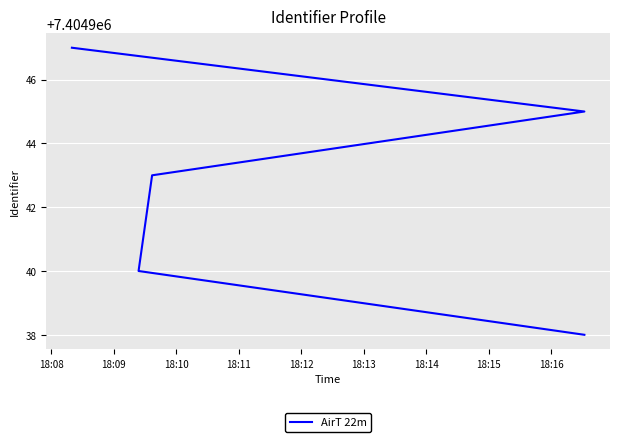

Reading right to left, transcribe all the data shown in this chart.

7404947	7404945	7404943	7404940	7404938